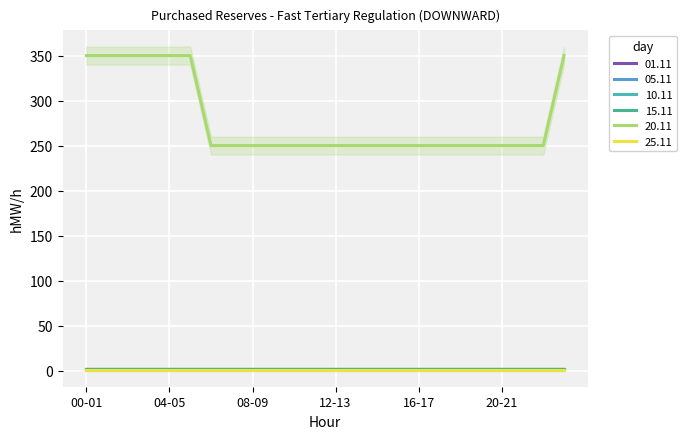

Reading left to right, list all the values displayed in this chart.

01.11: 0	0	0	0	0	0	0	0	0	0	0	0	0	0	0	0	0	0	0	0	0	0	0	0
05.11: 0	0	0	0	0	0	0	0	0	0	0	0	0	0	0	0	0	0	0	0	0	0	0	0
10.11: 0	0	0	0	0	0	0	0	0	0	0	0	0	0	0	0	0	0	0	0	0	0	0	0
15.11: 0	0	0	0	0	0	0	0	0	0	0	0	0	0	0	0	0	0	0	0	0	0	0	0
20.11: 350	350	350	350	350	350	250	250	250	250	250	250	250	250	250	250	250	250	250	250	250	250	250	350
25.11: 0	0	0	0	0	0	0	0	0	0	0	0	0	0	0	0	0	0	0	0	0	0	0	0